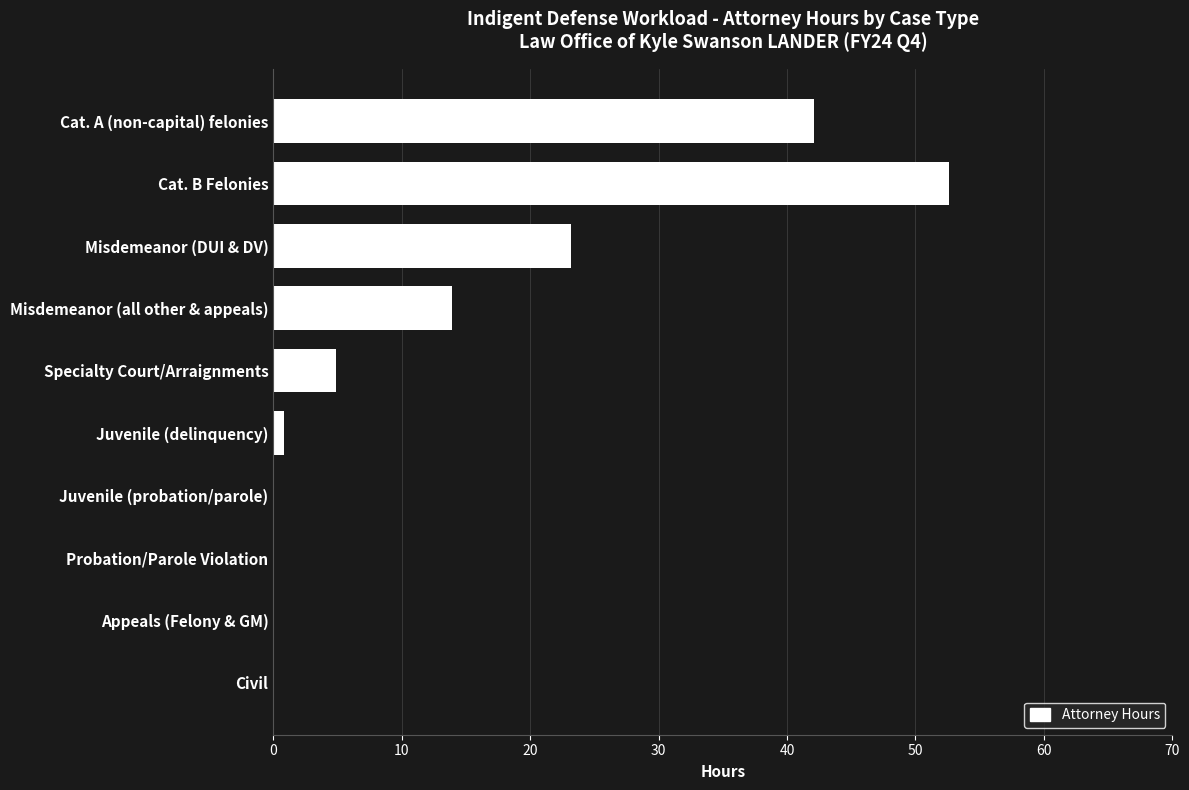

At which label is the value closest to 26?

Misdemeanor (DUI & DV)